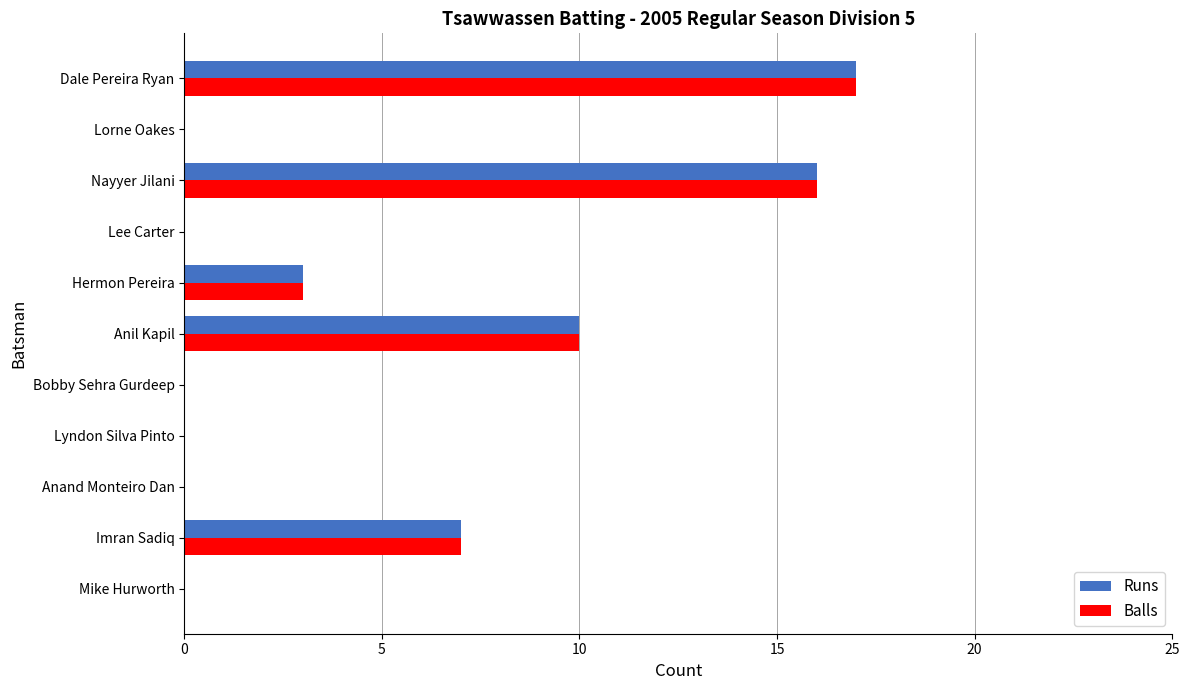

At which label is Runs closest to 8?

Imran Sadiq